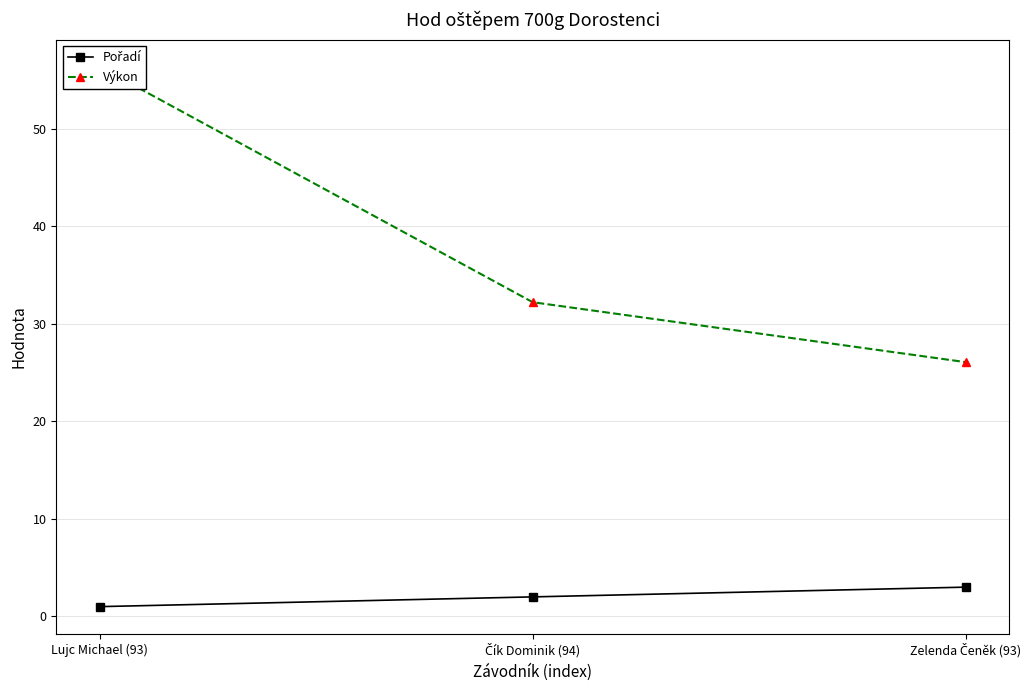

Count the number of data series in this chart.

2